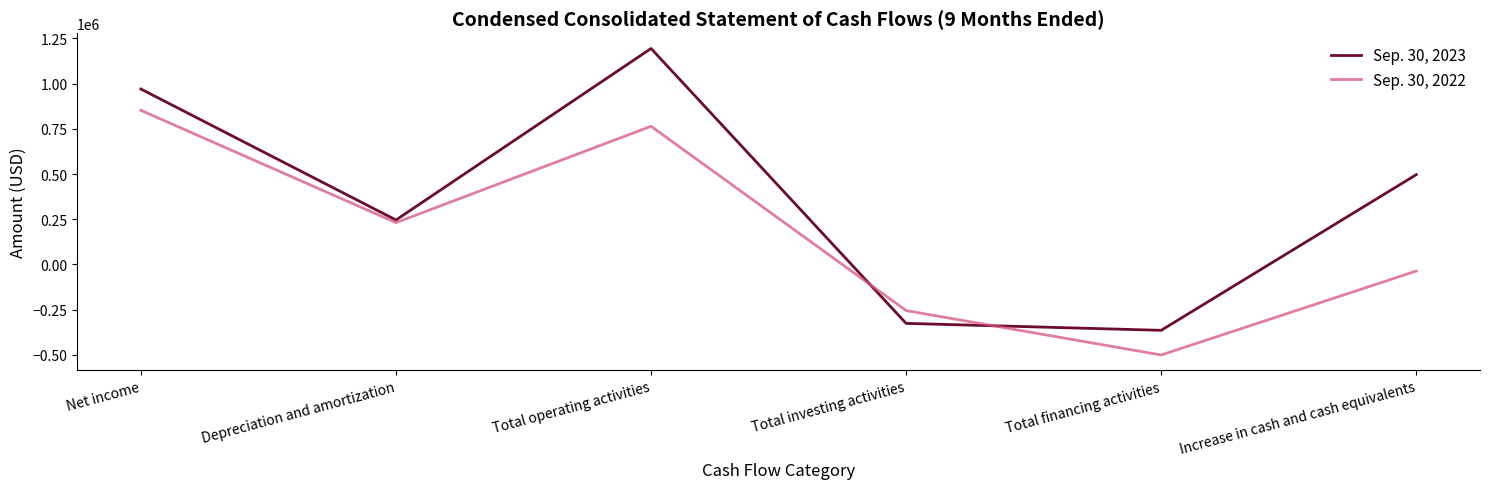

Is the value of Sep. 30, 2022 at Increase in cash and cash equivalents greater than the value of Sep. 30, 2023 at Total operating activities?

No